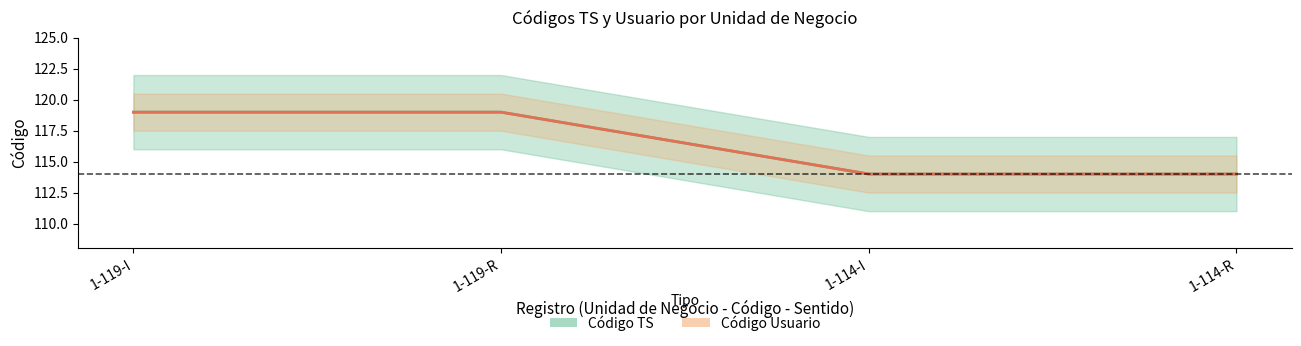

What is the sum of the Código TS values at 1-119-R and 1-119-I?

238